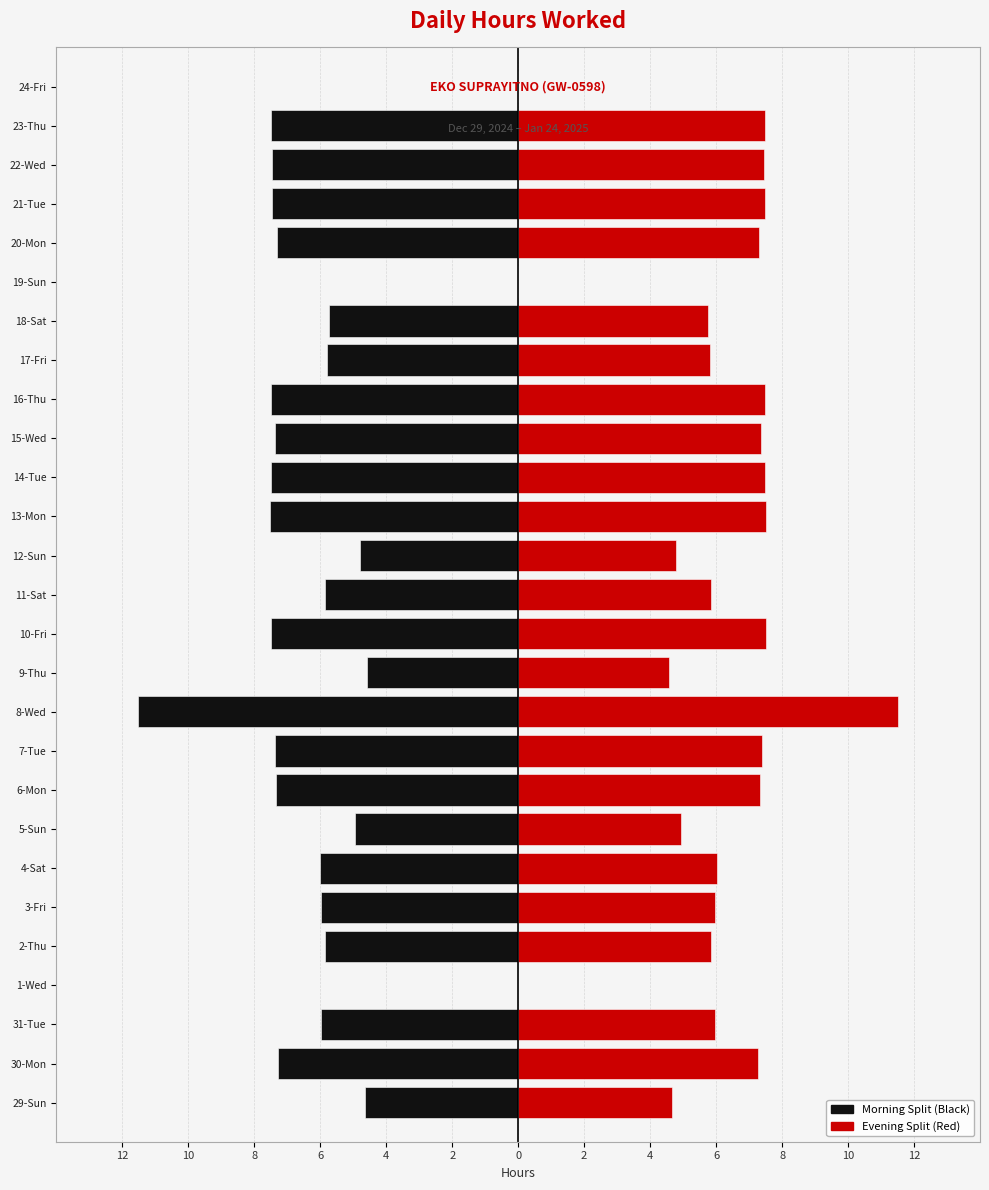

Reading left to right, transcribe all the data shown in this chart.

Left (Black): -4.7	-7.3	-6.0	0.0	-5.9	-6.0	-6.0	-4.9	-7.3	-7.4	-11.5	-4.6	-7.5	-5.8	-4.8	-7.5	-7.5	-7.4	-7.5	-5.8	-5.7	0.0	-7.3	-7.5	-7.5	-7.5	0.0
Right (Red): 4.7	7.3	6.0	0.0	5.9	6.0	6.0	4.9	7.3	7.4	11.5	4.6	7.5	5.8	4.8	7.5	7.5	7.4	7.5	5.8	5.7	0.0	7.3	7.5	7.5	7.5	0.0